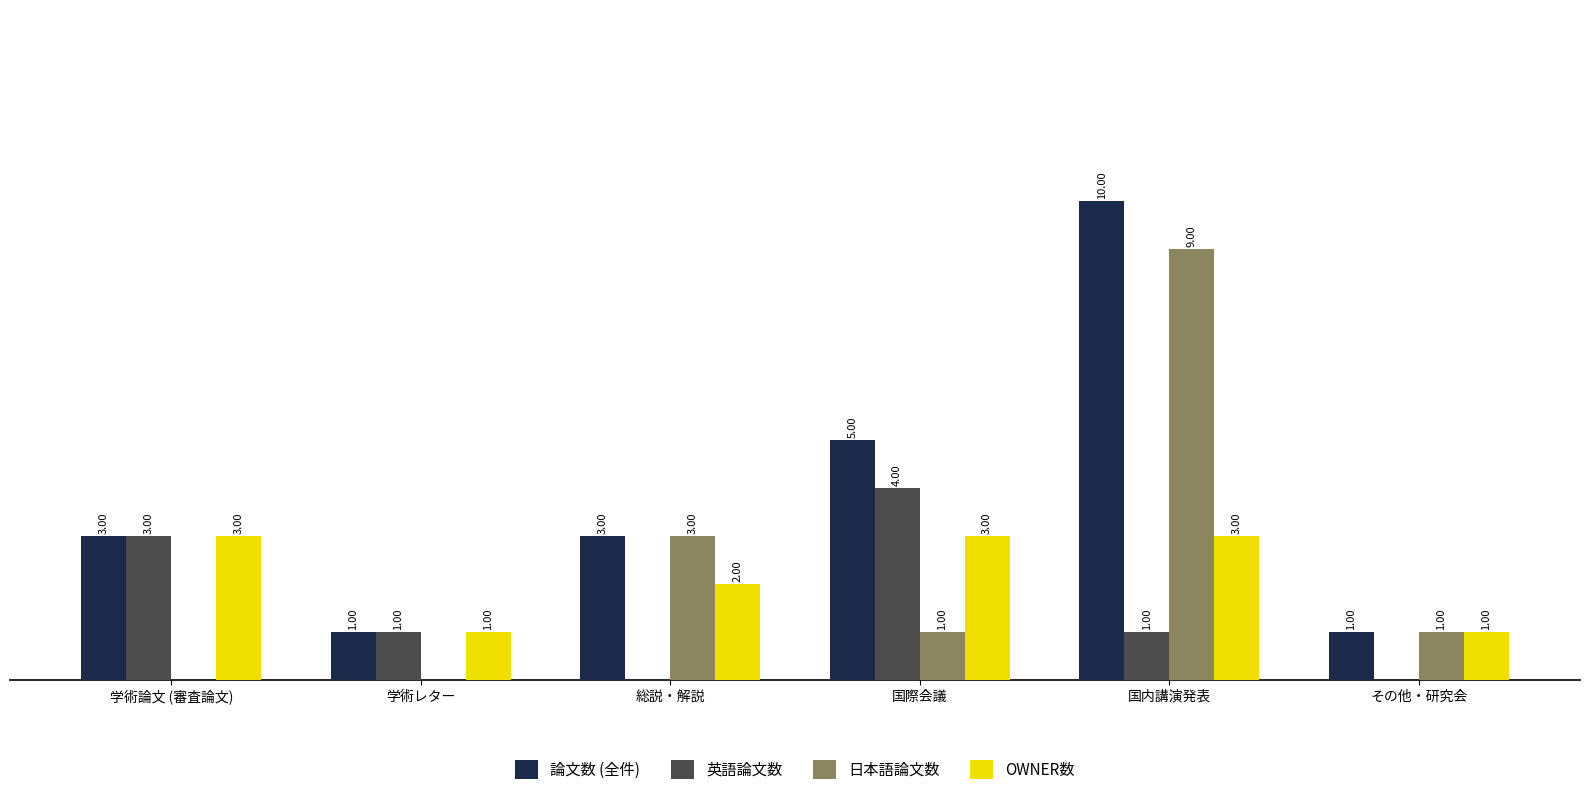

Which series has the largest total across all categories?

論文数 (全件)